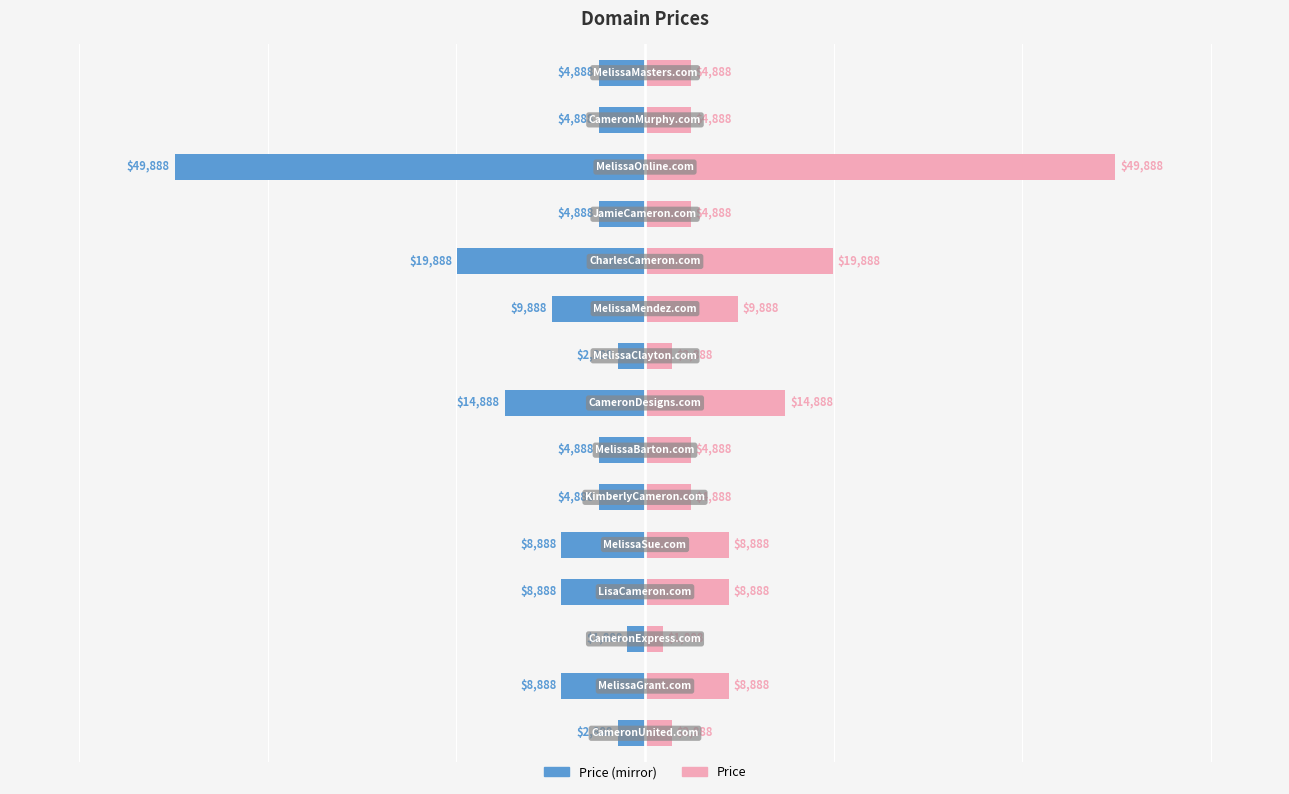

What is the difference between the maximum and minimum values in the Price series?

48000